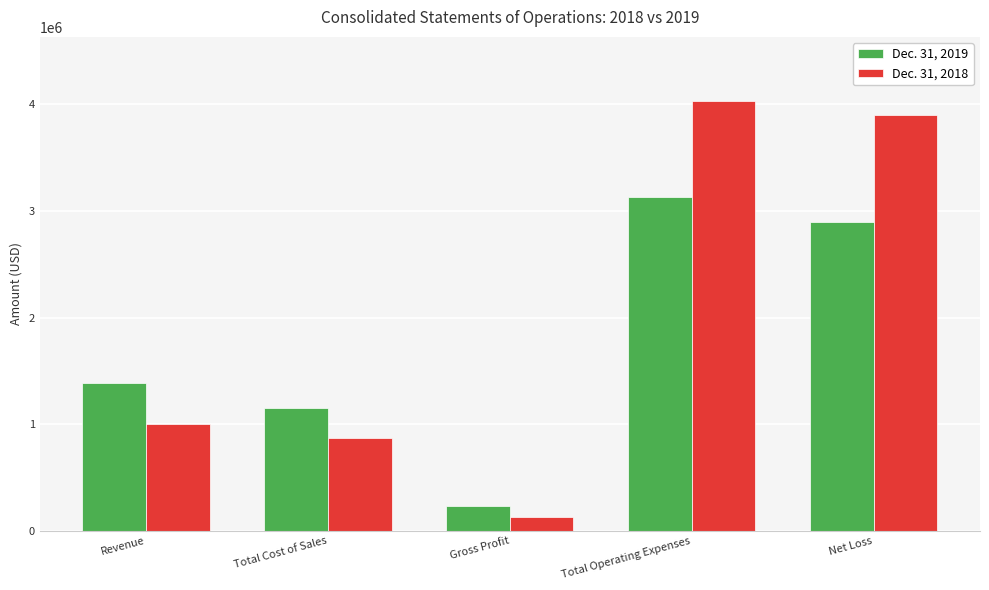

What is the label of the 4th bar from the right?

Total Cost of Sales